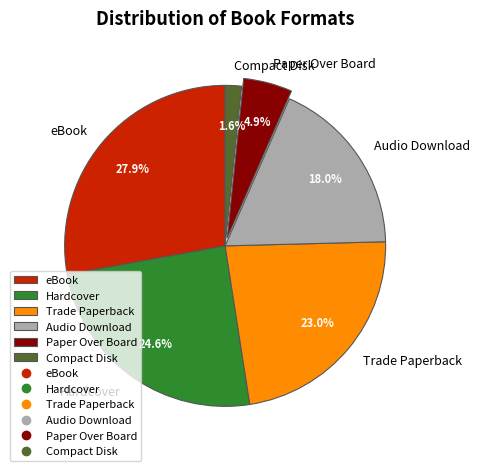

Count the number of slices in the pie.

6